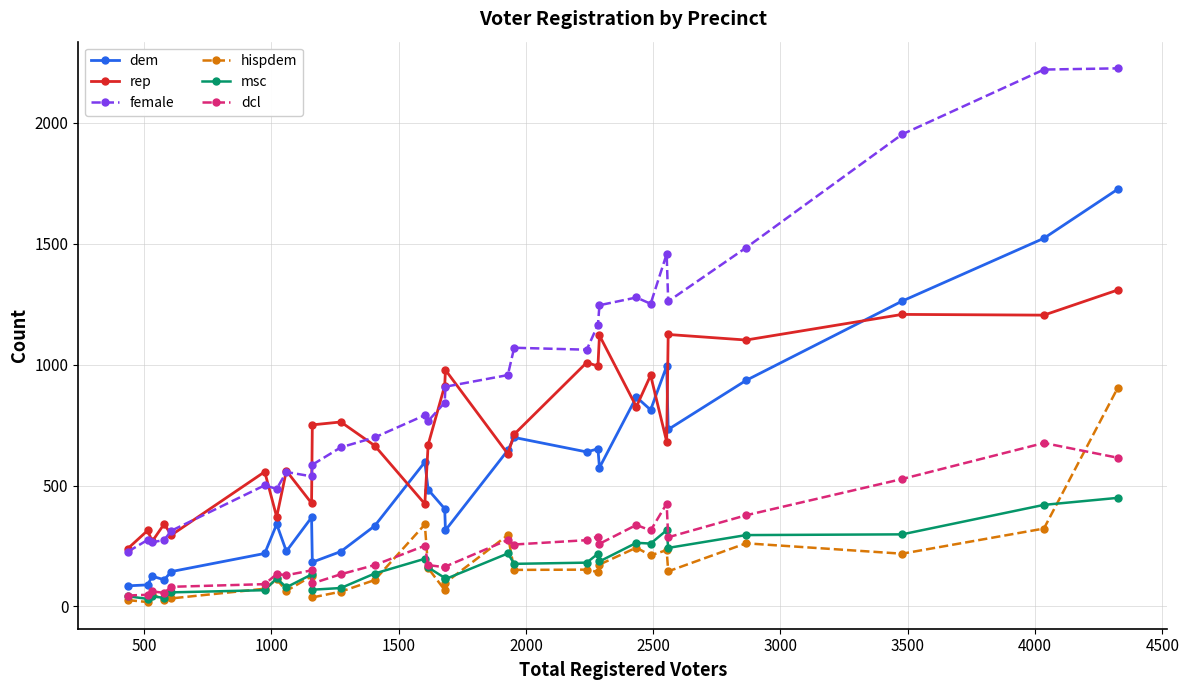

True or false: dem has more than 0 interior local peaks.

True